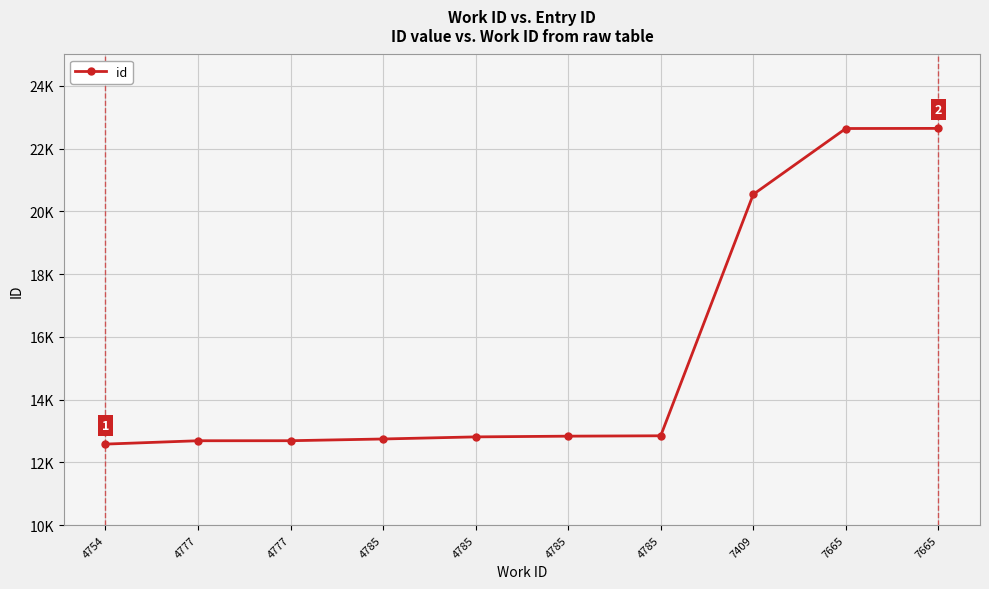

Is this an area chart (filled region under the line)?

No